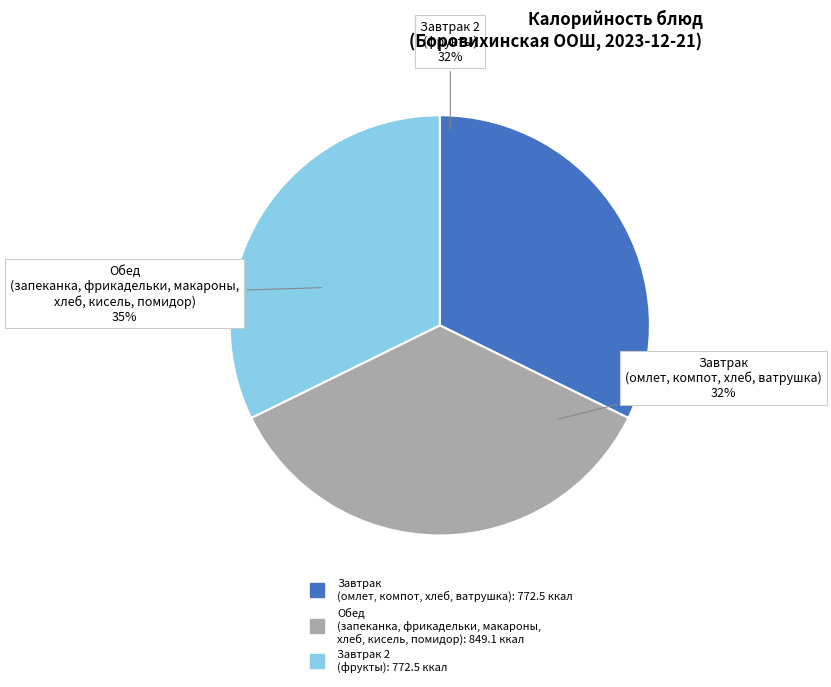

The Фрикадельки из говядины отварные slice represents 1% of the pie. True or false?

False